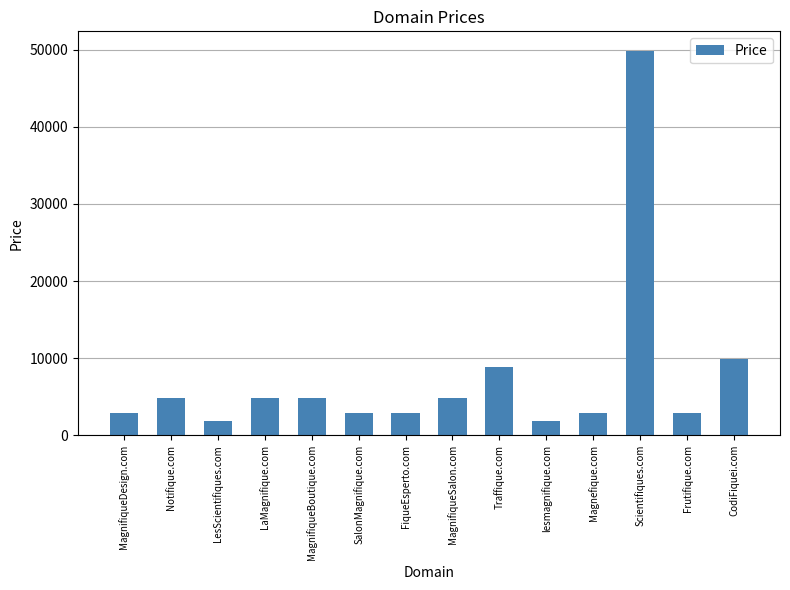

What is the value of the 12th bar from the left?

49888